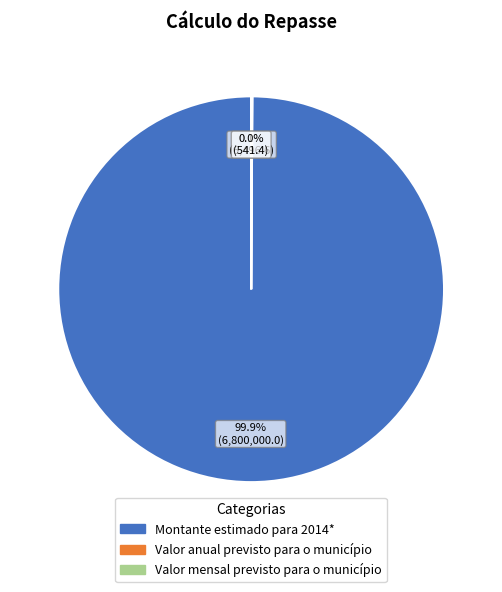

What portion of the pie excludes Montante estimado para 2014*?

0.1%